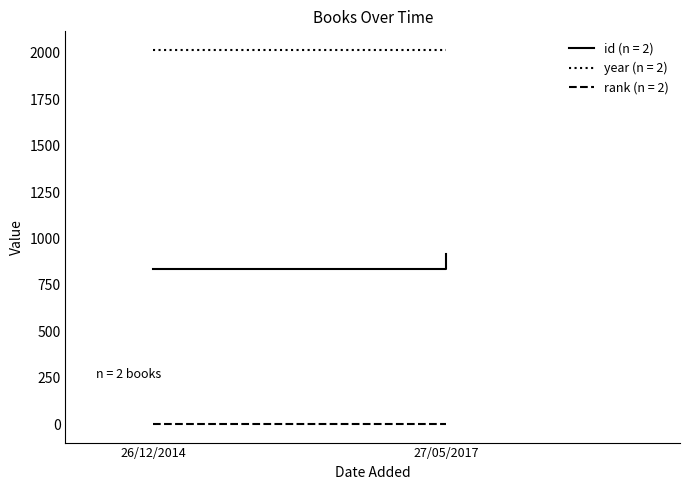

What is the difference between the highest and lowest values at 27/05/2017?

2015